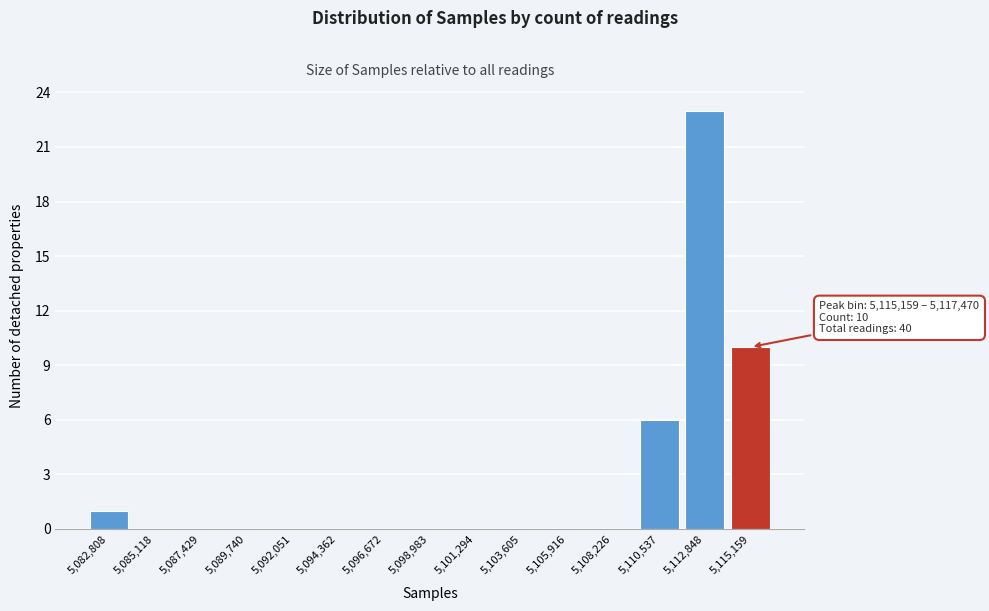

Reading right to left, transcribe all the data shown in this chart.

5,115,159=10	5,112,848=23	5,110,537=6	5,108,226=0	5,105,916=0	5,103,605=0	5,101,294=0	5,098,983=0	5,096,672=0	5,094,362=0	5,092,051=0	5,089,740=0	5,087,429=0	5,085,118=0	5,082,808=1